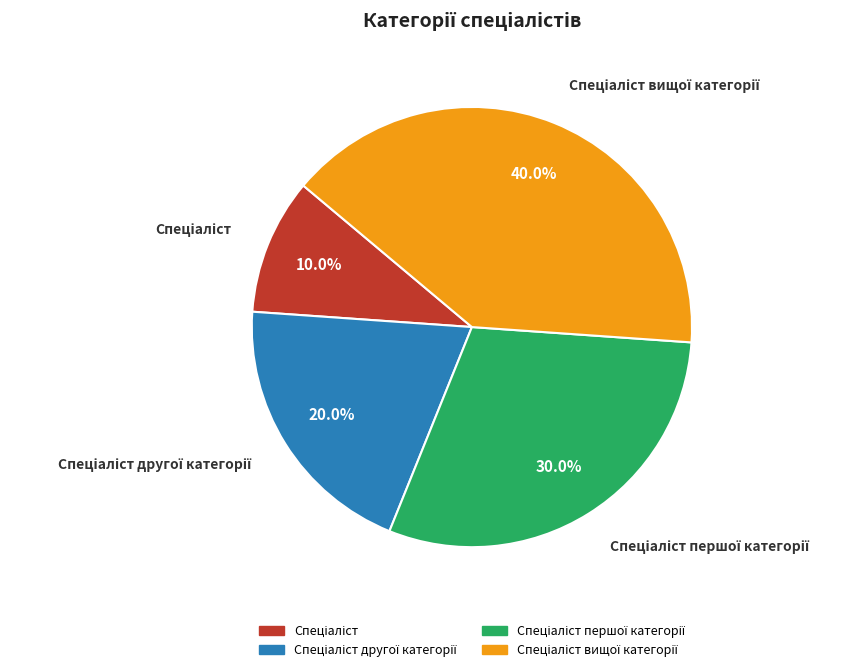

Is there a majority slice in this chart?

No